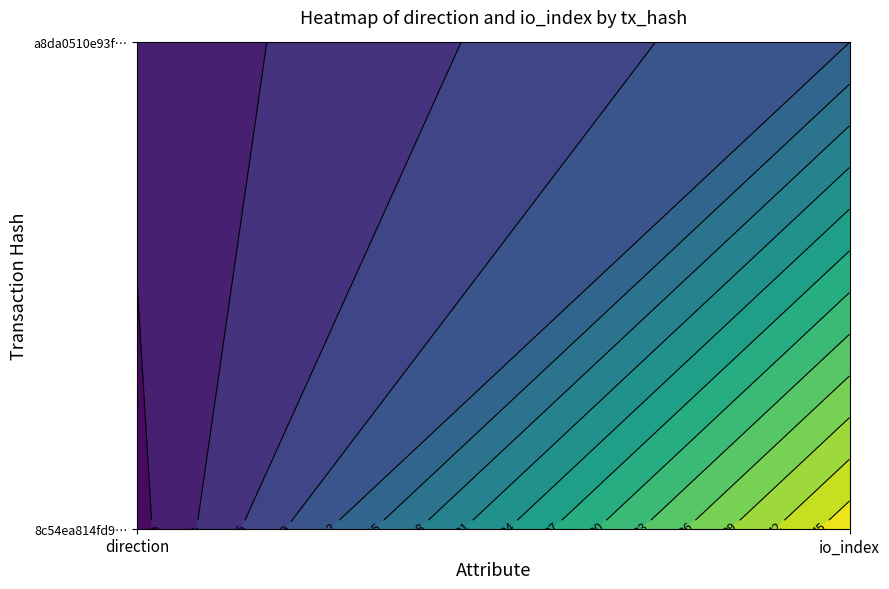

List the labels in order of a8da0510e93f16393d952248cc2c604b15d210c value, largest first.

1, 0